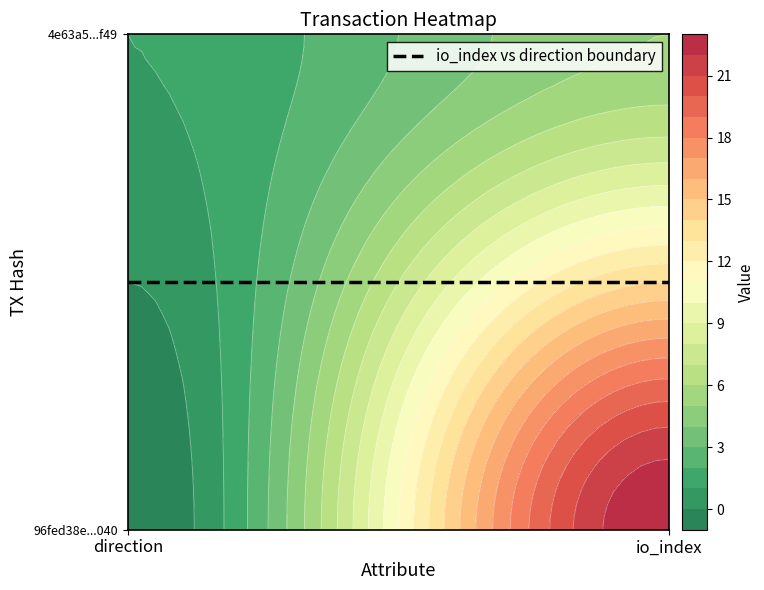

What is the difference between the maximum and minimum values in the 4e63a5bf74d5fd78ff95bdd2b5a5ce5ca35fe49 series?

4